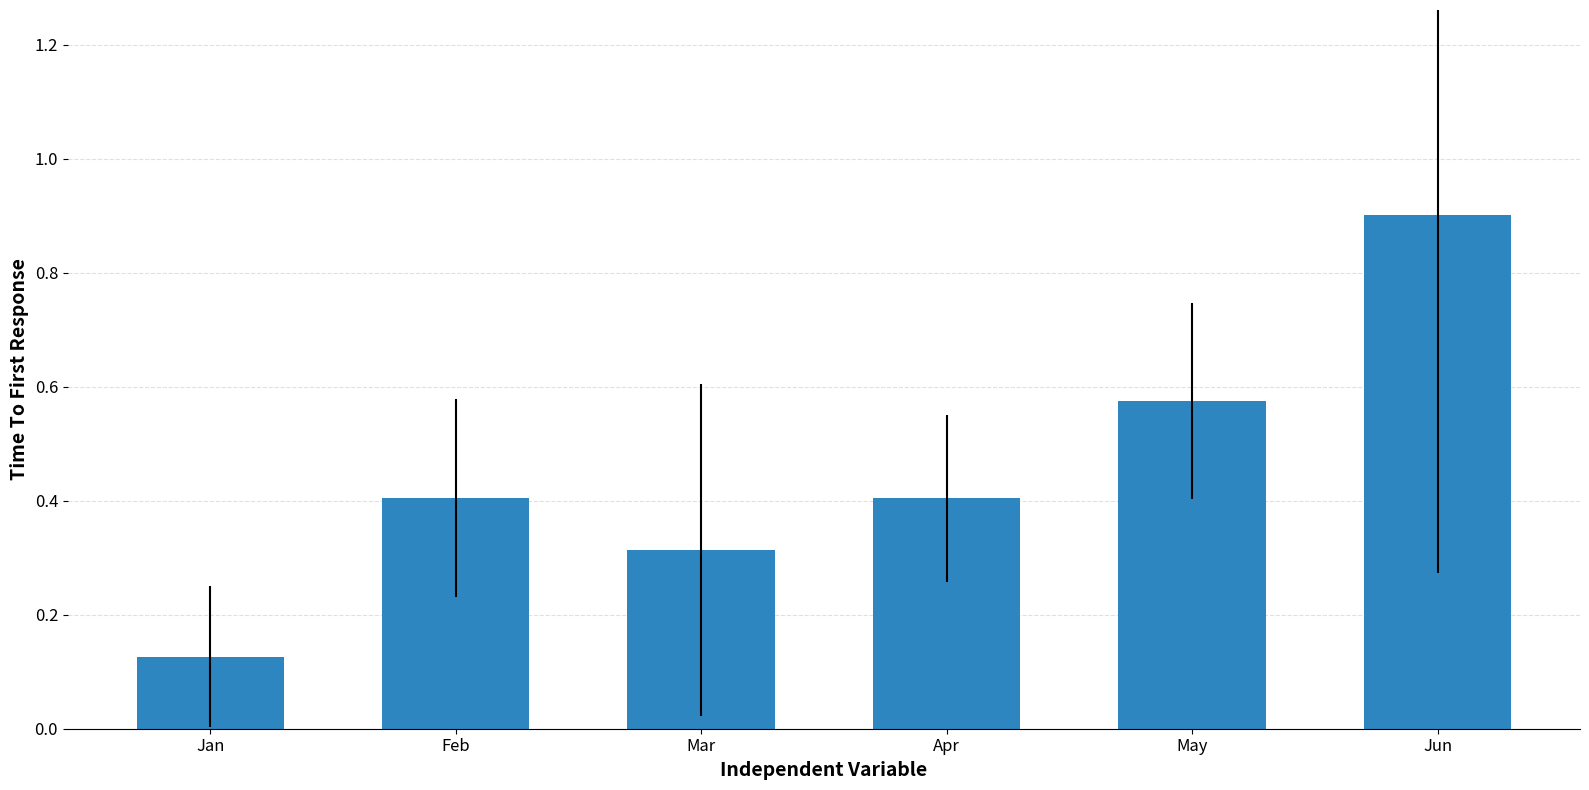

Which has a higher value, Jun or Mar?

Jun